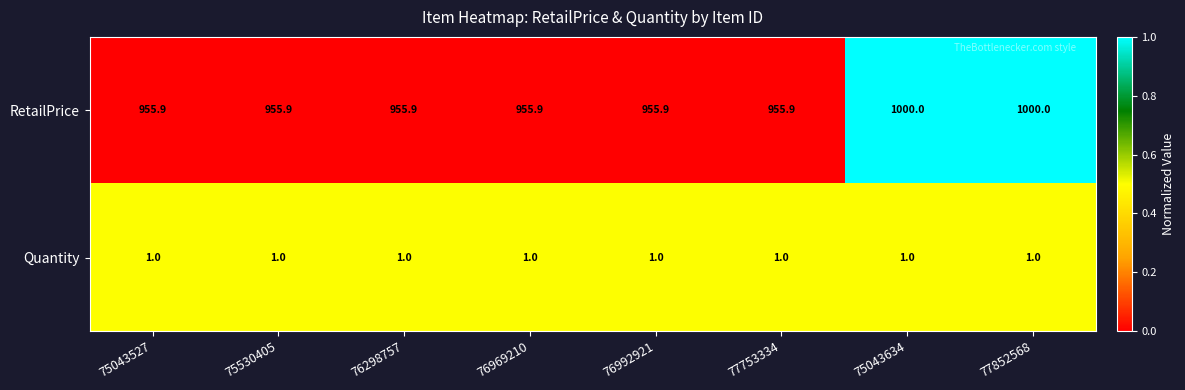

At 76298757, list the series in order from largest to smallest.

RetailPrice, Quantity